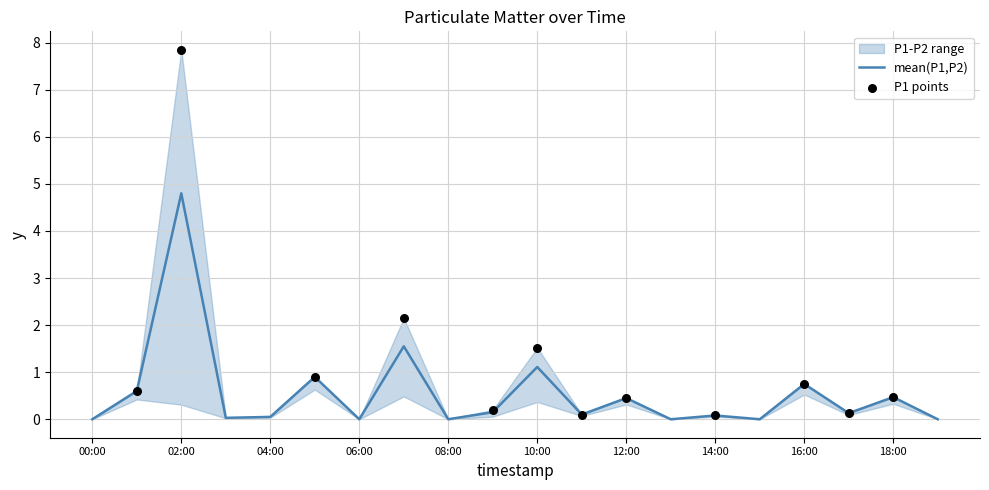

What is the change in value from 06:00 to 09:00?

+0.2